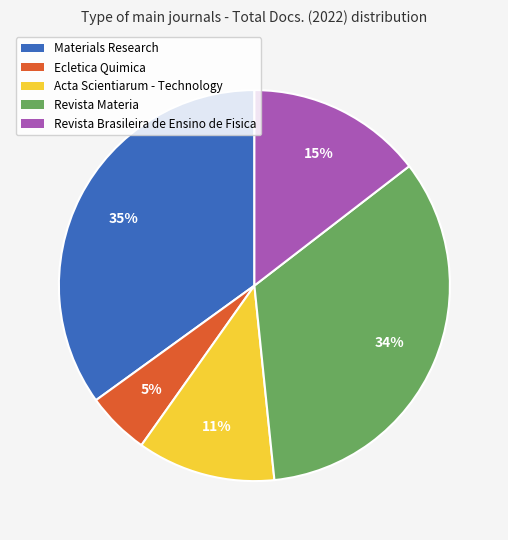

Is there any slice that represents more than half of the pie?

No